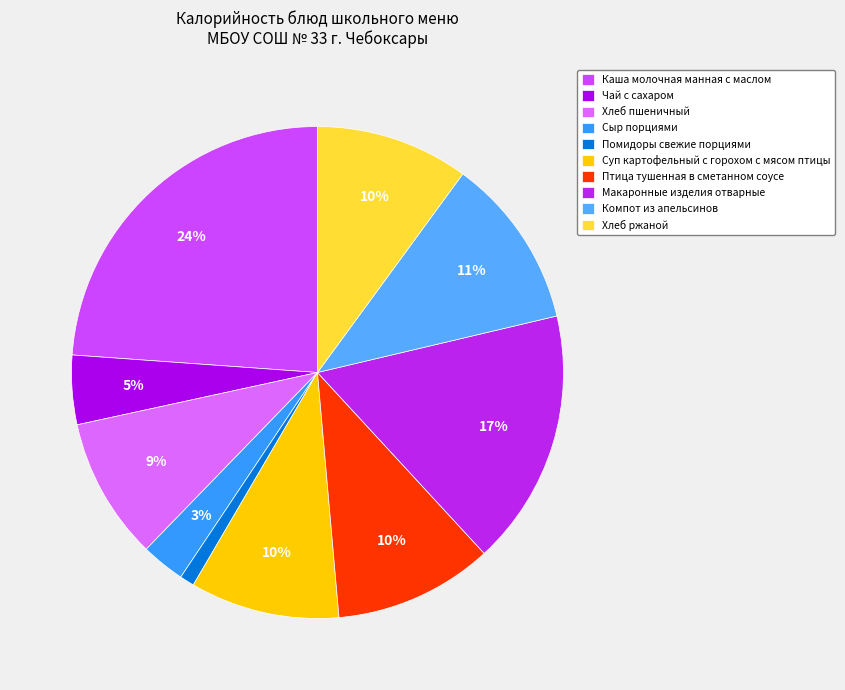

Does Сыр порциями represent more than half of the total?

No